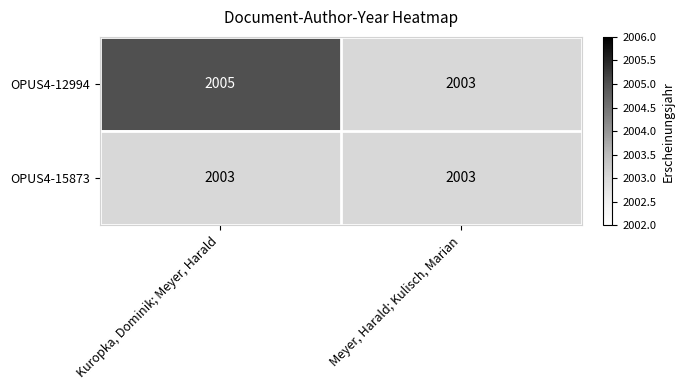

What is the minimum value shown in the chart?

2003